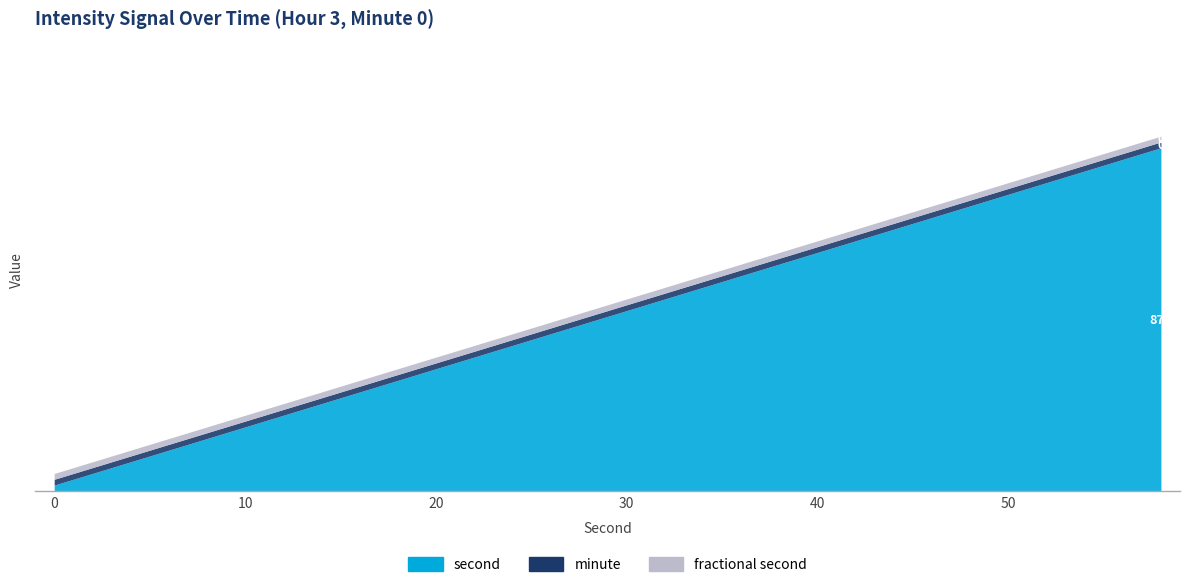

True or false: fractional second and minute cross at least once.

False